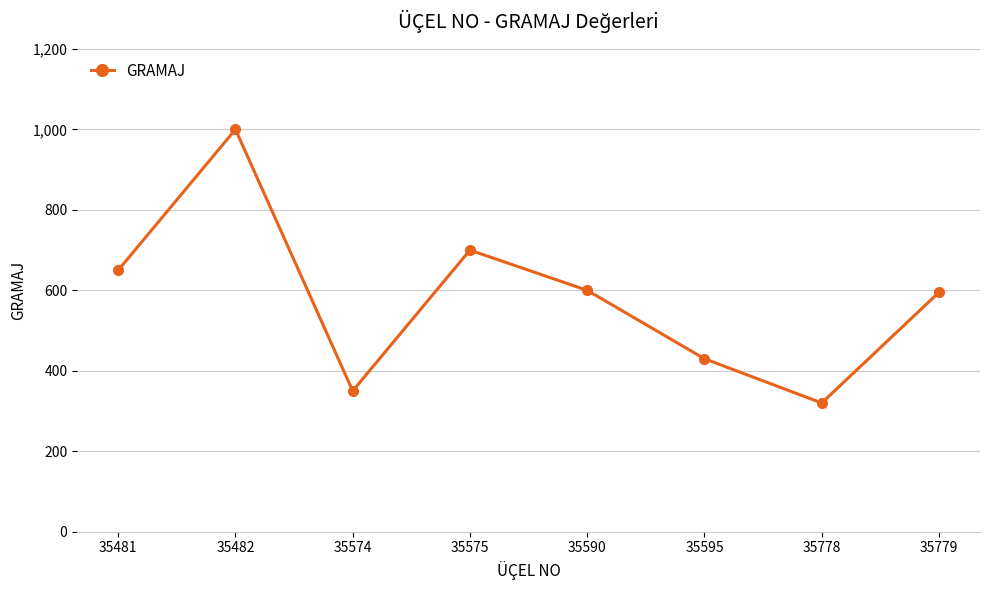

Which label corresponds to the smallest value in the chart?

35778